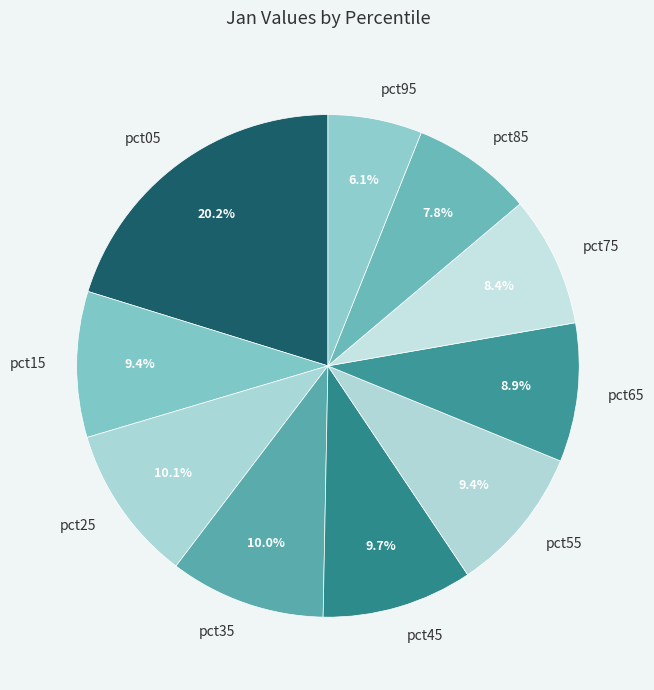

What is the smallest slice in the pie chart?

pct95